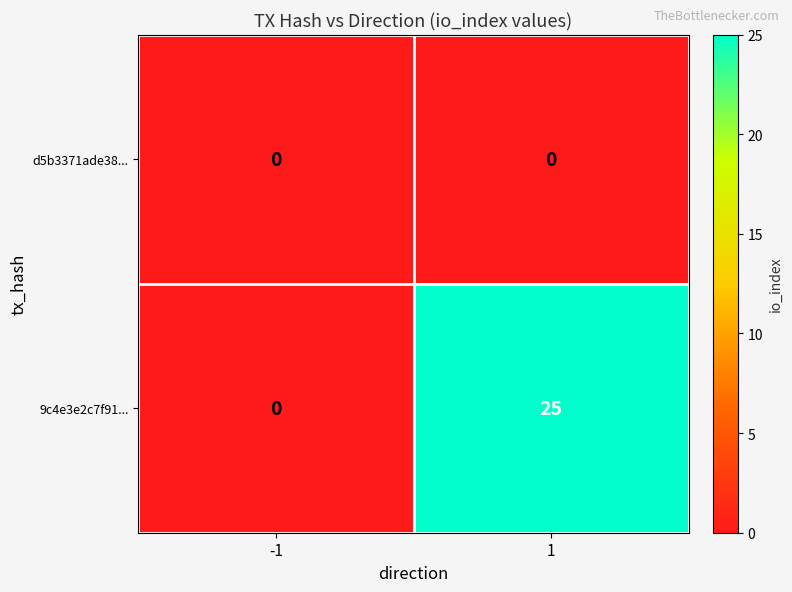

What value does the 9c4e3e2c7f91... series have at 1, to the nearest 5?

25